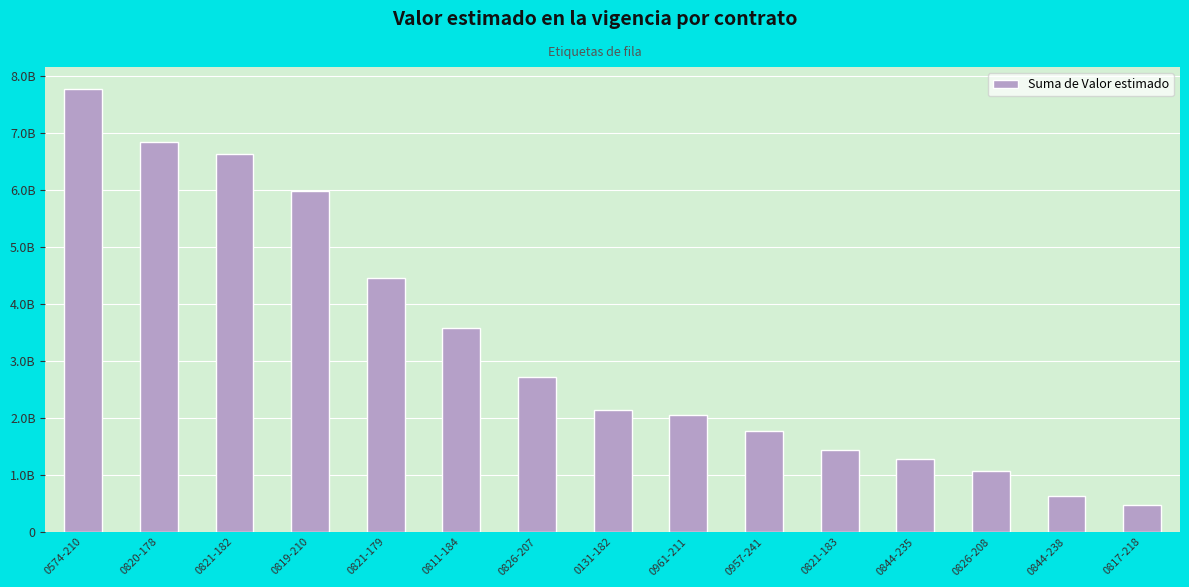

Reading left to right, extract all data points from this chart.

0574-210=7771581854	0820-178=6839094600	0821-182=6624974012	0819-210=5991336015	0821-179=4453425354	0811-184=3578767333	0826-207=2712454501	0131-182=2132957334	0961-211=2047480464	0957-241=1771998000	0821-183=1441055969	0844-235=1281974783	0826-208=1062319499	0844-238=627100000	0817-218=462230000